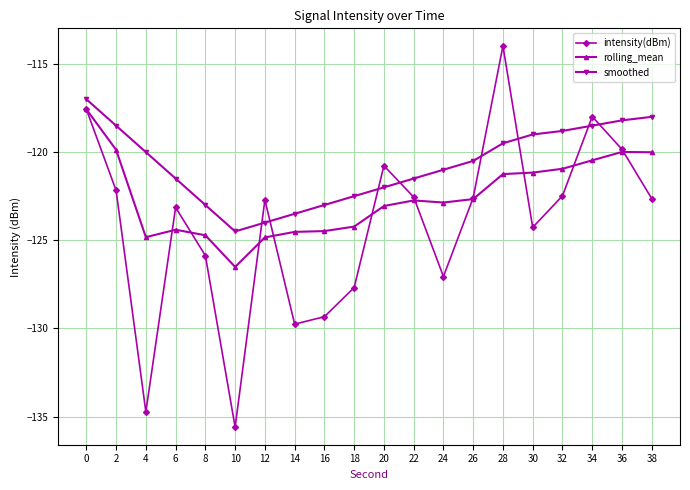

Which series has the largest range (max minus min)?

intensity(dBm)